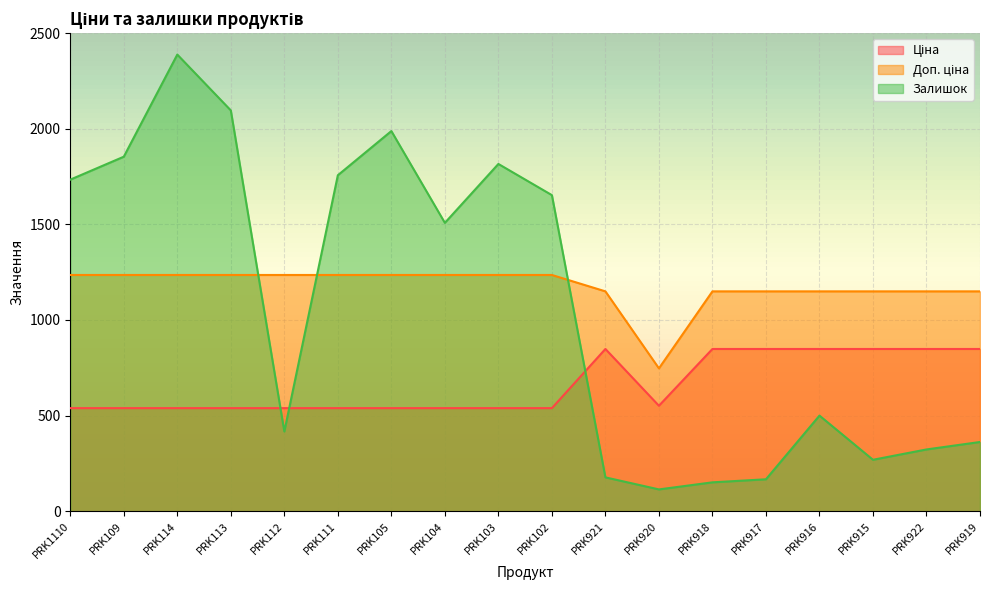

Reading right to left, list all the values displayed in this chart.

Ціна: 848.4	848.4	848.4	848.4	848.4	848.4	551.5	848.4	539.0	539.0	539.0	539.0	539.0	539.0	539.0	539.0	539.0	539.0
Доп. ціна: 1149.7	1149.7	1149.7	1149.7	1149.7	1149.7	747.0	1149.7	1235.4	1235.4	1235.4	1235.4	1235.4	1235.4	1235.4	1235.4	1235.4	1235.4
Залишок: 362.0	323.0	269.0	500.0	167.0	151.0	114.0	177.0	1653.0	1816.0	1508.0	1988.0	1757.0	417.0	2096.0	2388.0	1854.0	1734.0